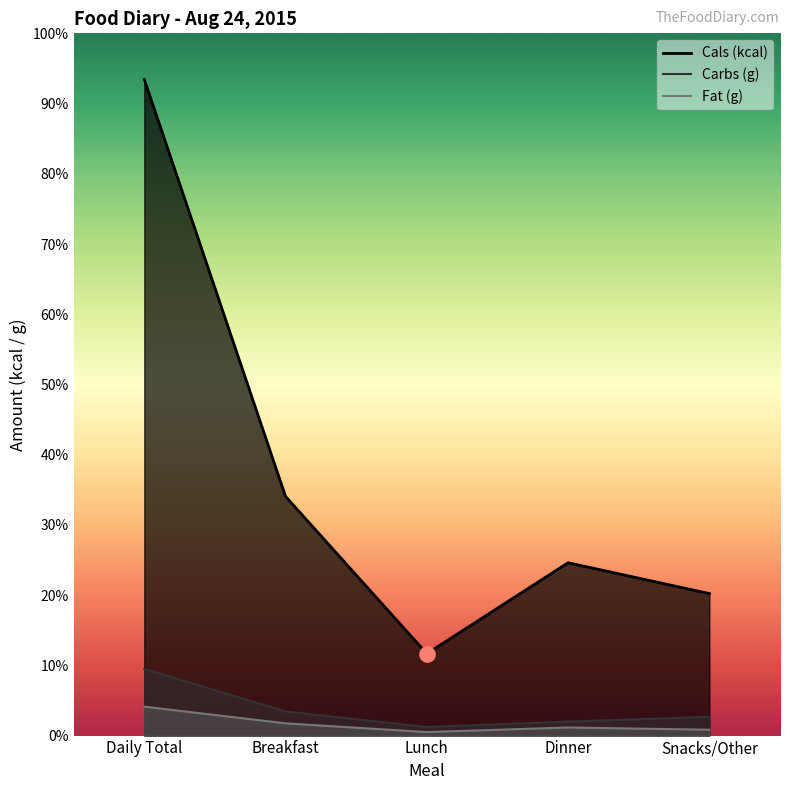

Which series contains the lowest Y value?

Fat (g)